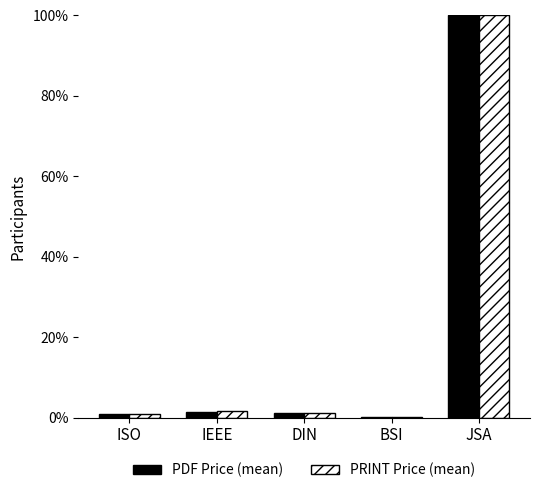

What is the maximum value shown in the chart?

100.0